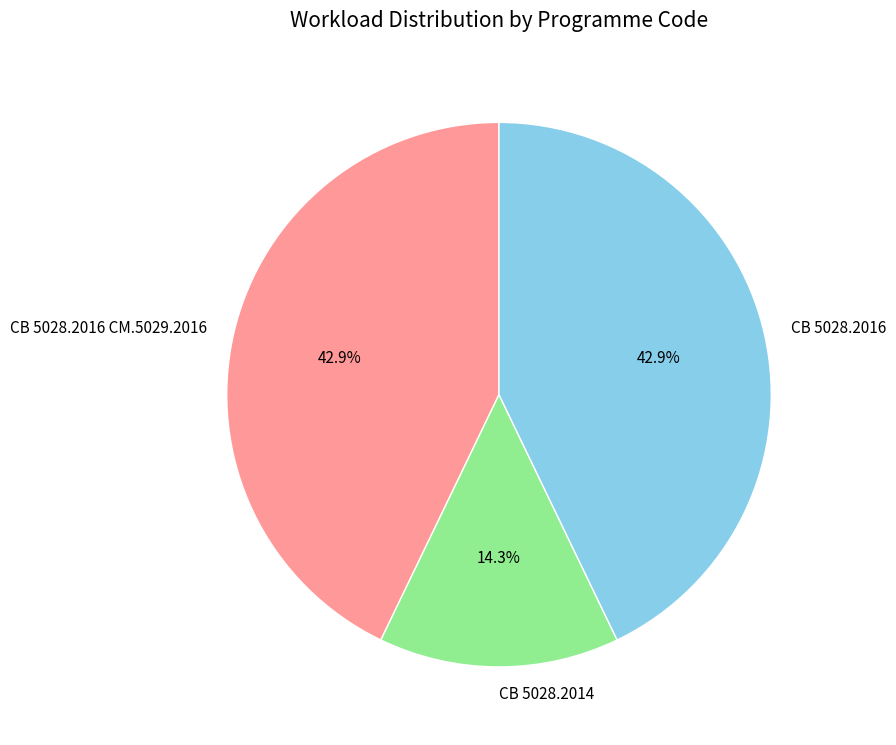

Which category has the smallest portion of the pie?

СВ 5028.2014